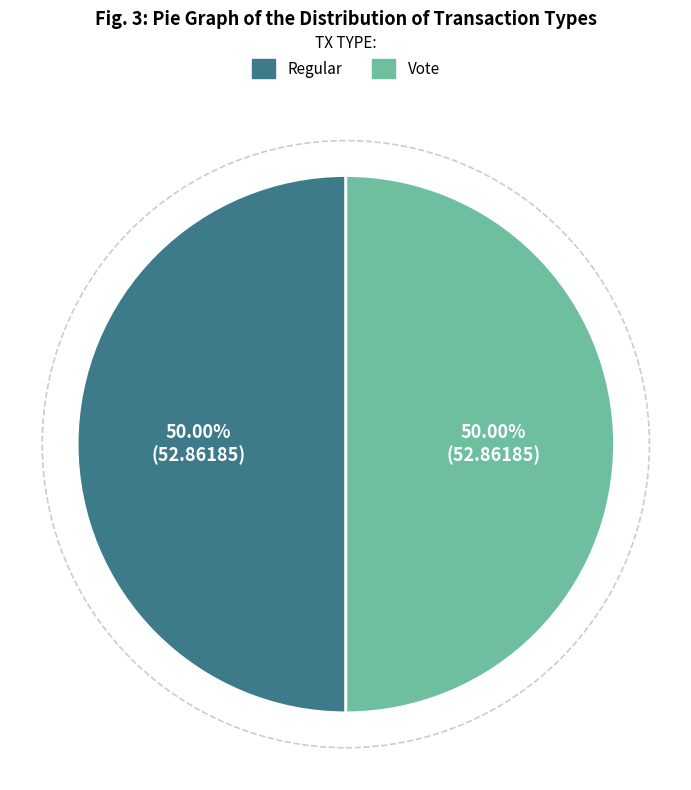

Is the sum of Regular and Vote greater than half?

Yes